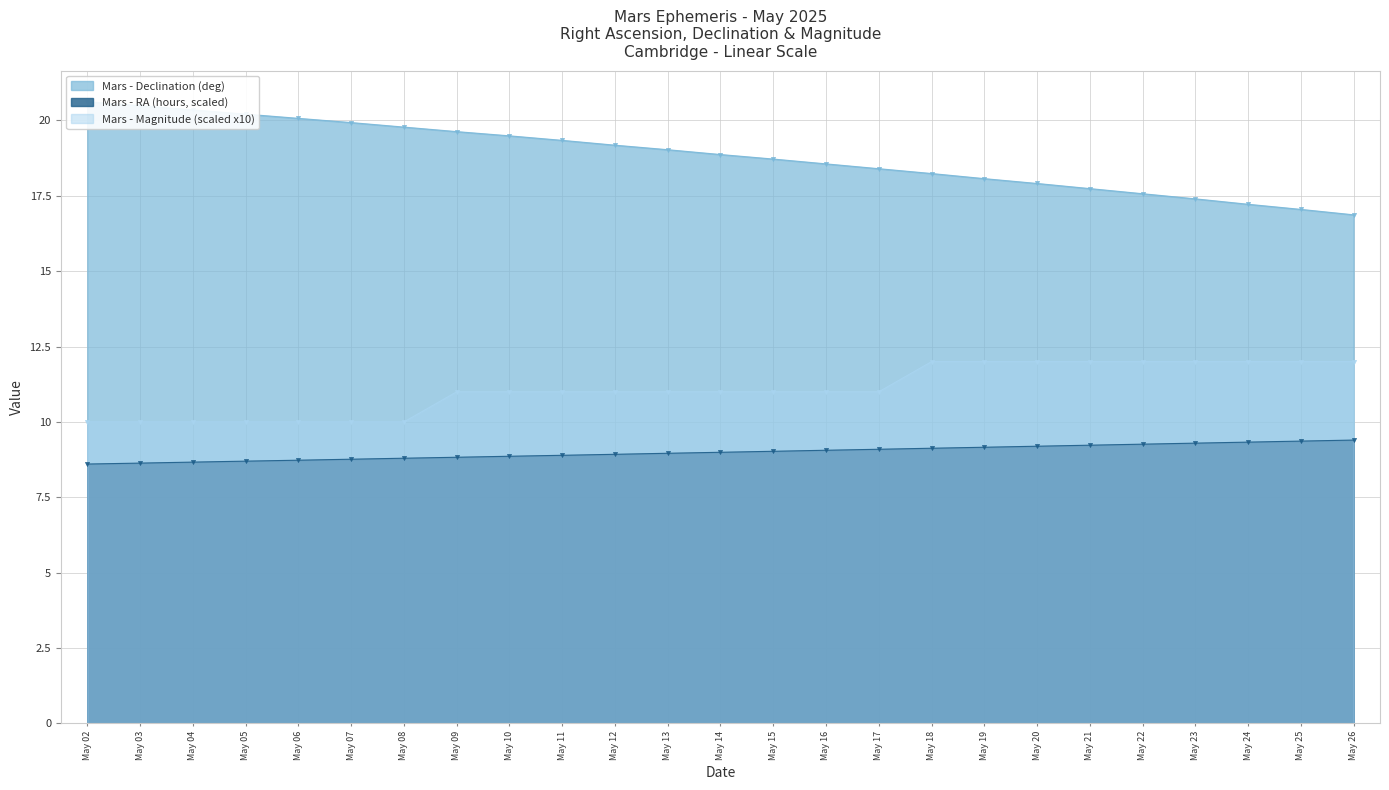

What is the approximate value of Mars - RA (hours, scaled) at May 22?

9.3